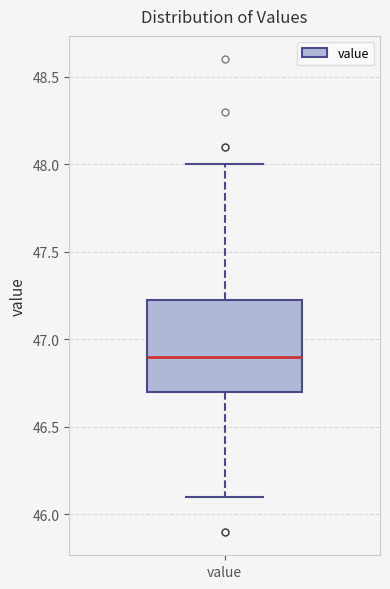

Where does the lower whisker of the box for value end on the y-axis? The values are not printed on the chart, so give them approximately, as read against the axis.

46.10